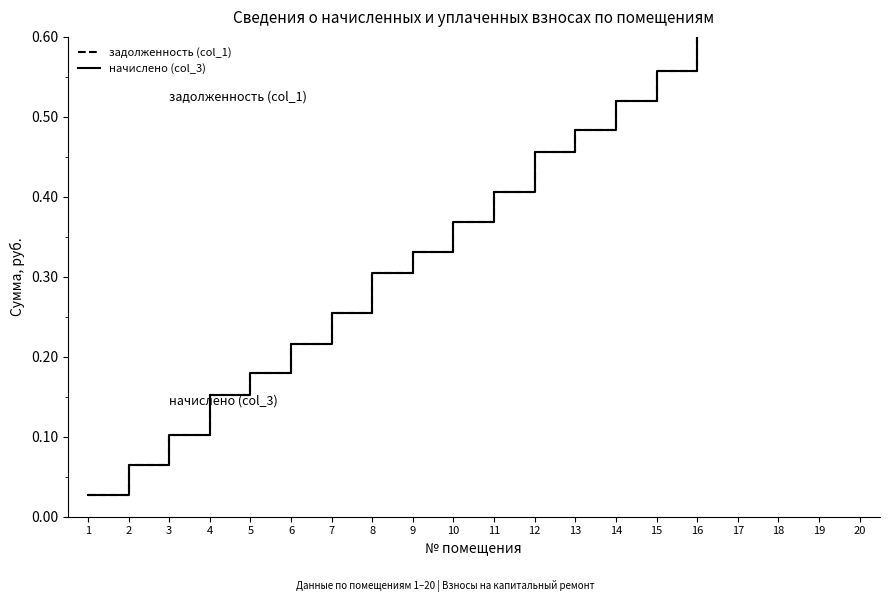

Which series has the largest range (max minus min)?

задолженность (col_1)